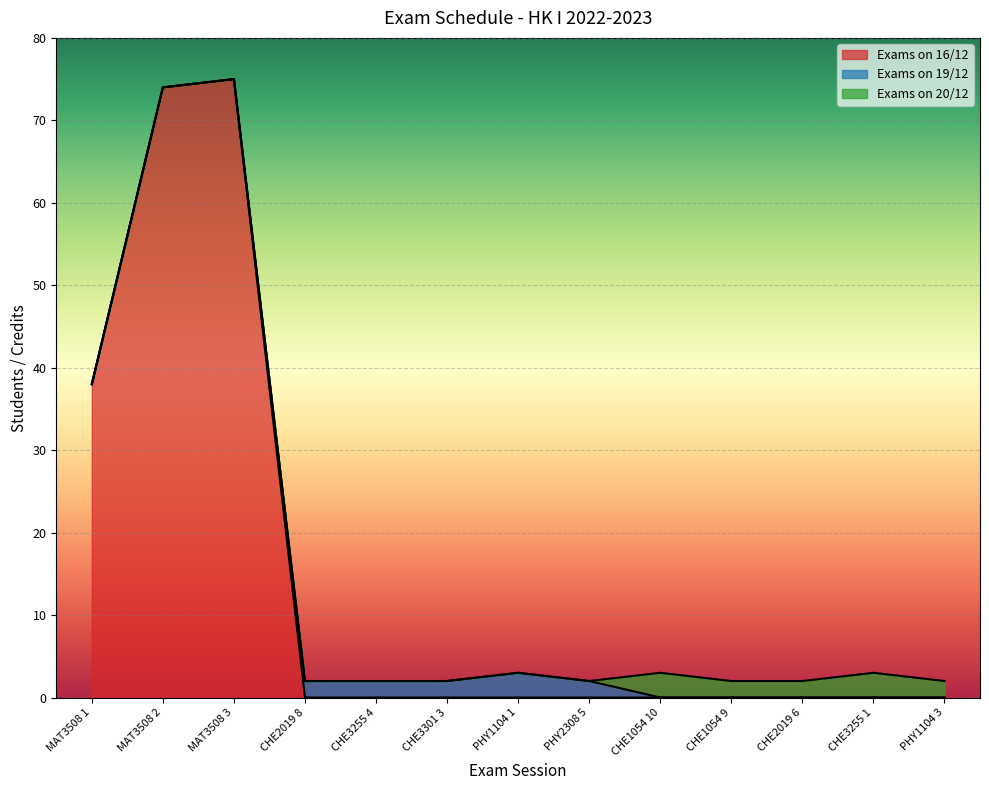

Between MAT3508 3 and CHE1054 9, which is larger?

MAT3508 3